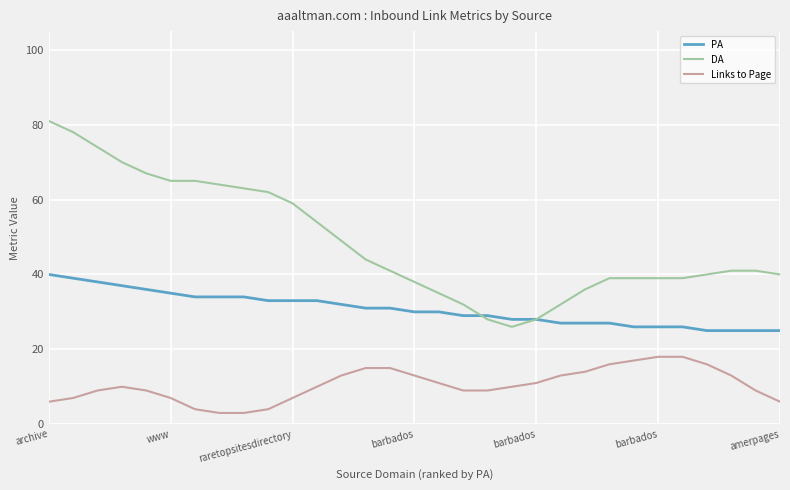

What is the difference between the maximum and minimum values in the DA series?

55